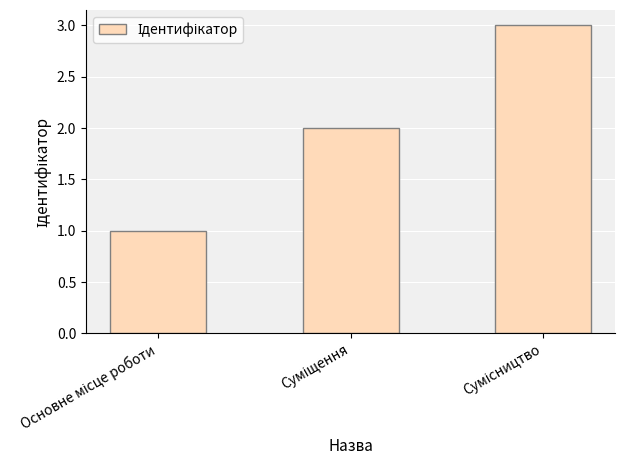

What is the maximum value shown in the chart?

3